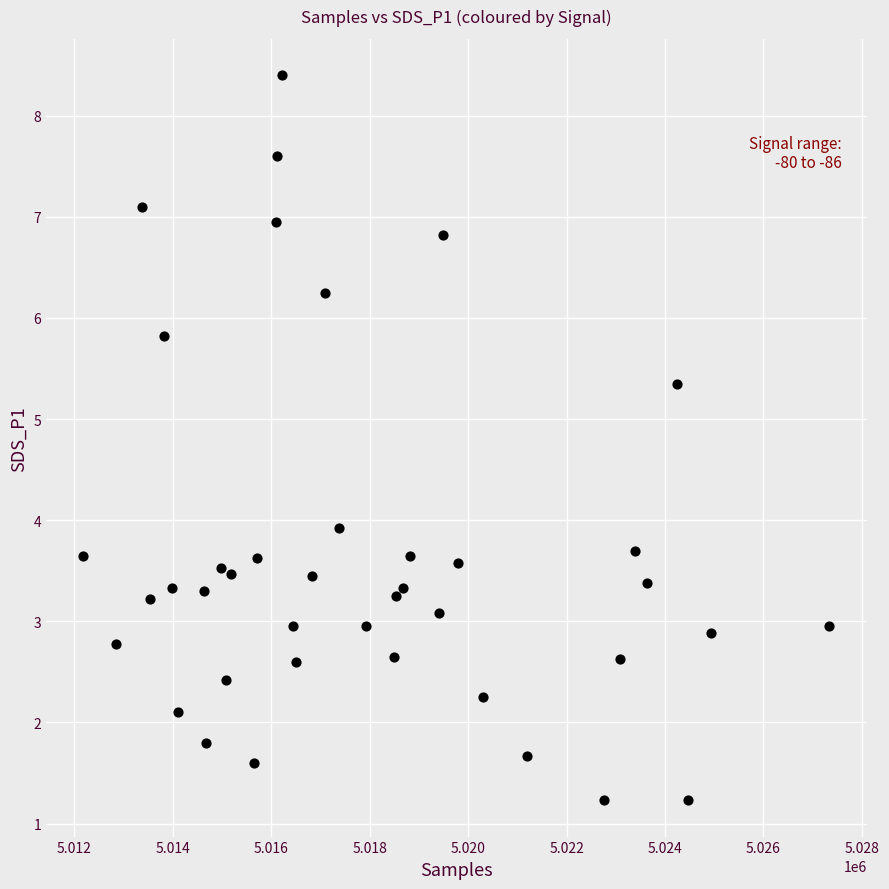

What Y value in the scatter plot is closest to 4?

3.9